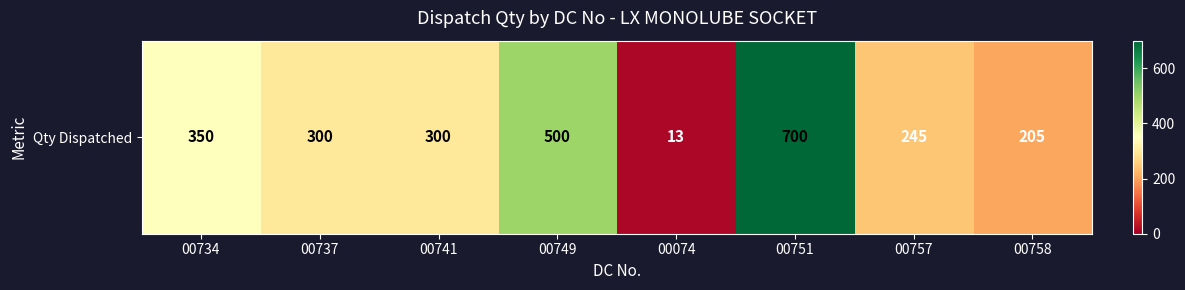

Between 00741 and 00758, which is larger?

00741